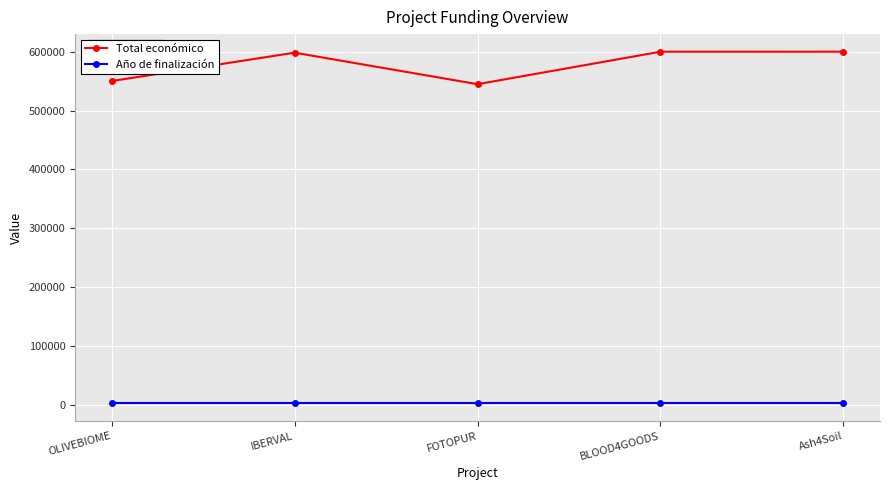

At BLOOD4GOODS, list the series in order from smallest to largest.

Año de finalización, Total económico